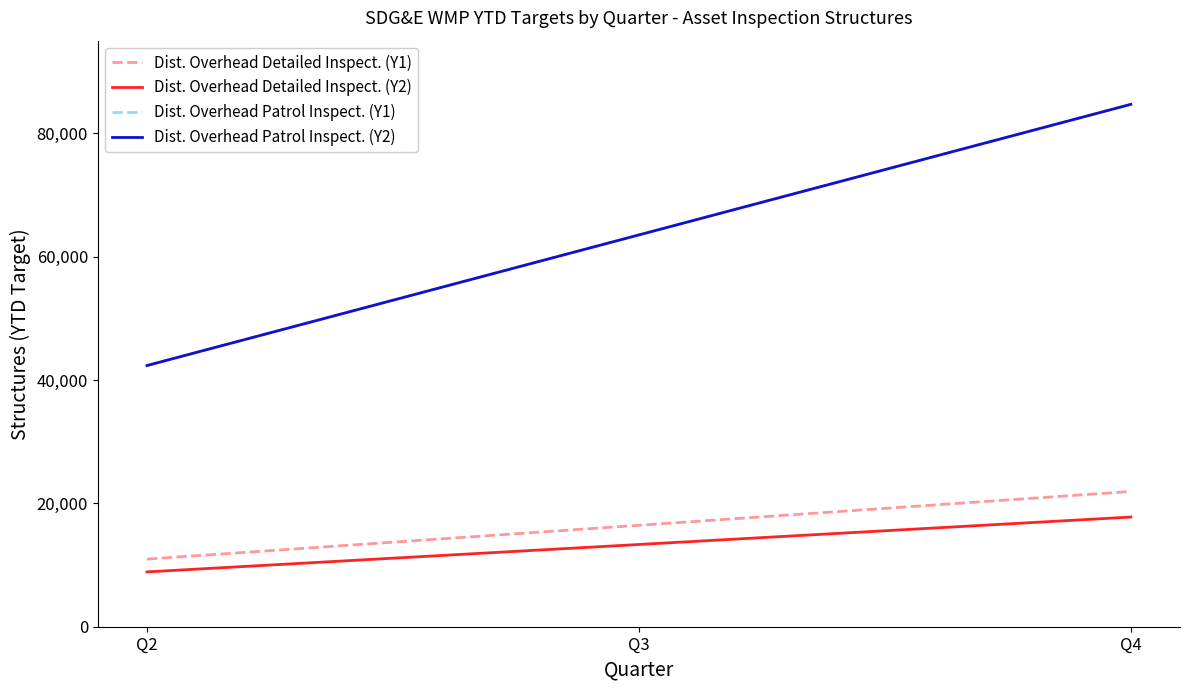

Does the chart have visible grid lines?

No